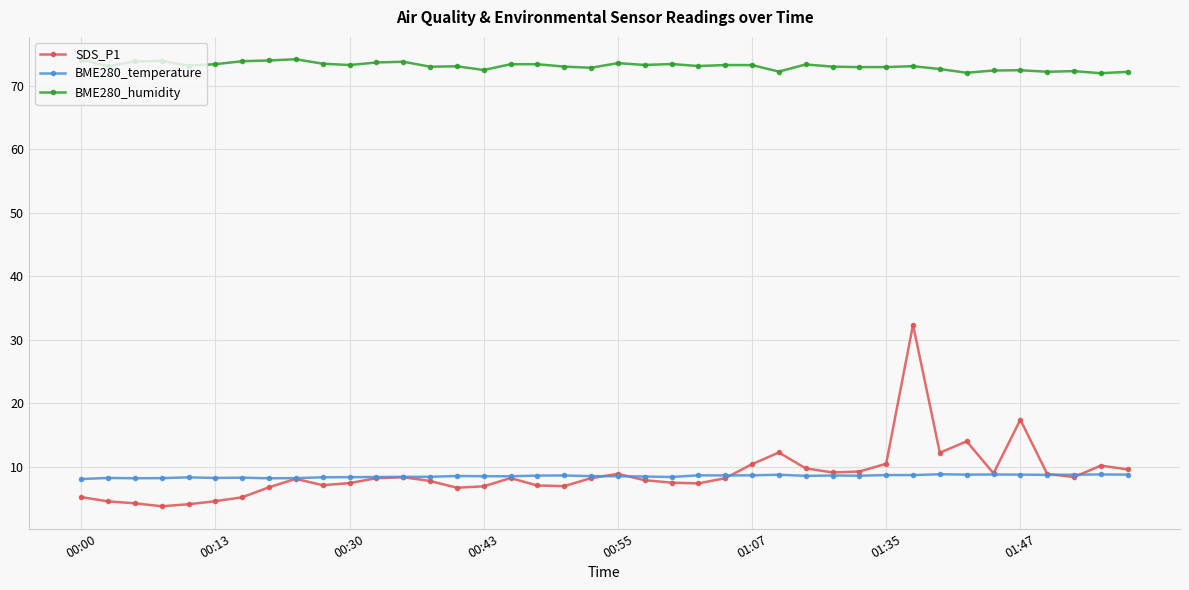

What is the lowest value of the BME280_humidity series?

72.0